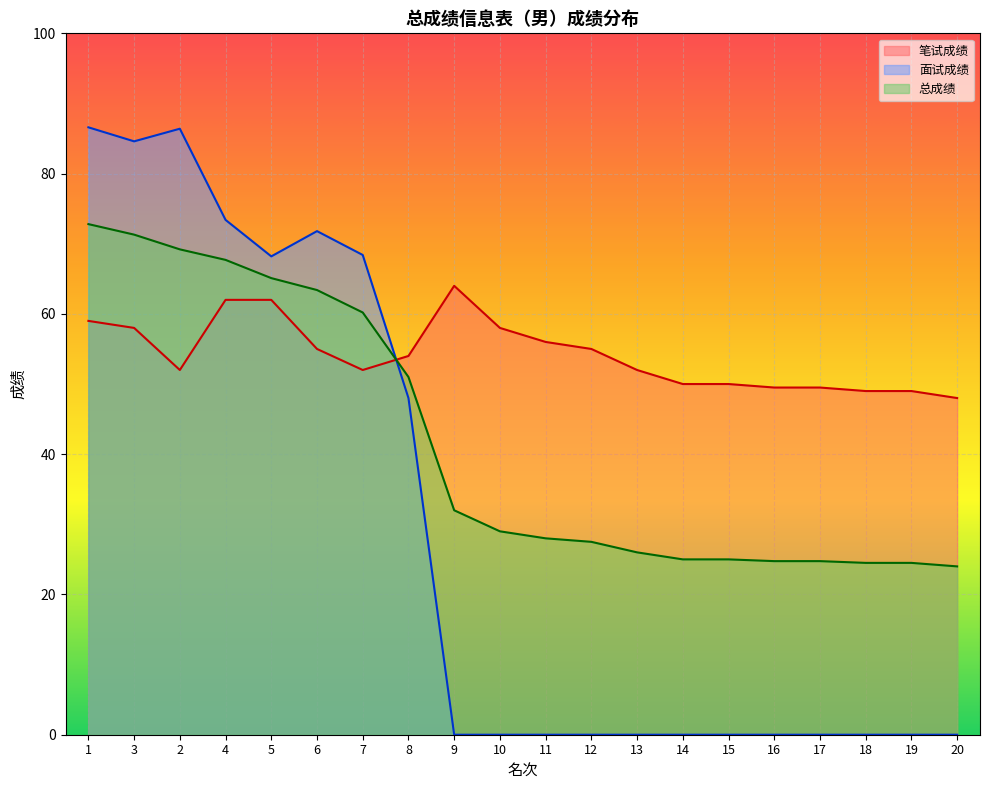

Where is the first local maximum for 面试成绩?

2